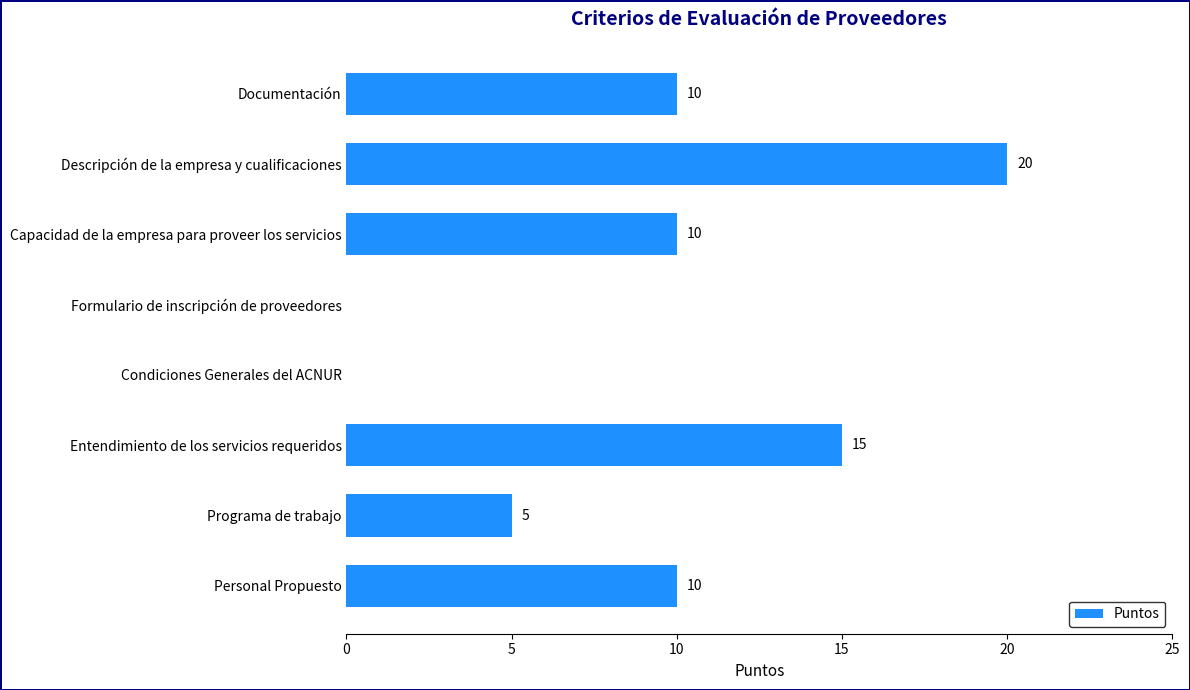

Are the bars horizontal?

Yes